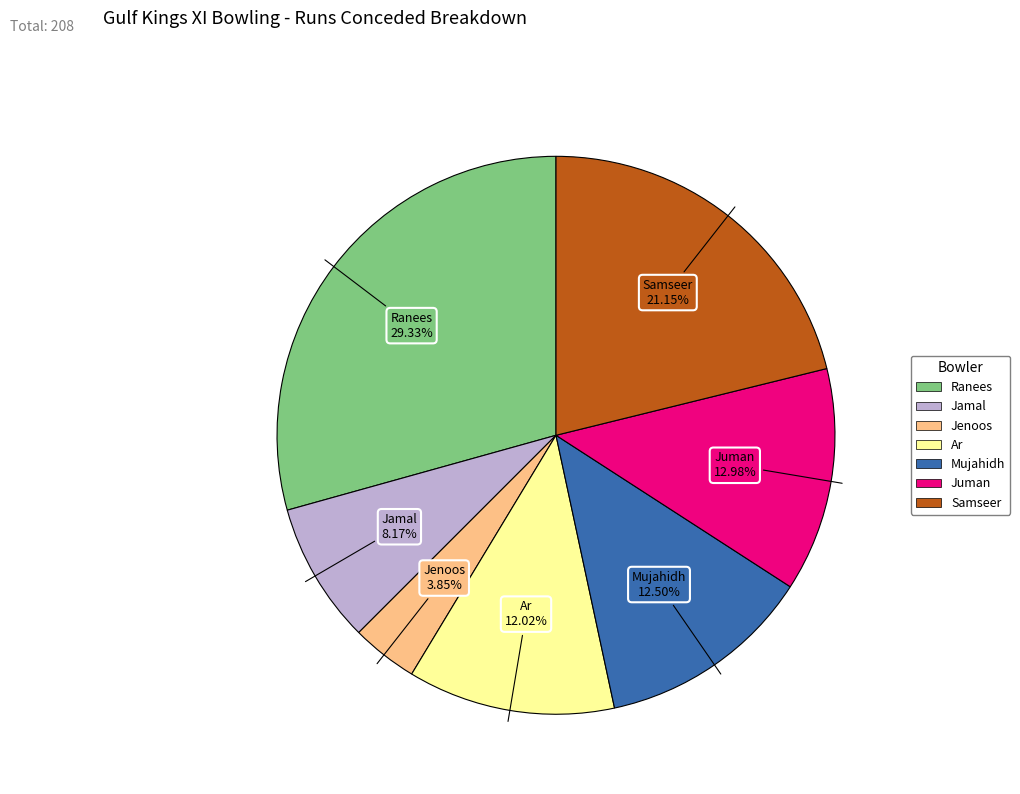

Is there any slice that represents more than half of the pie?

No